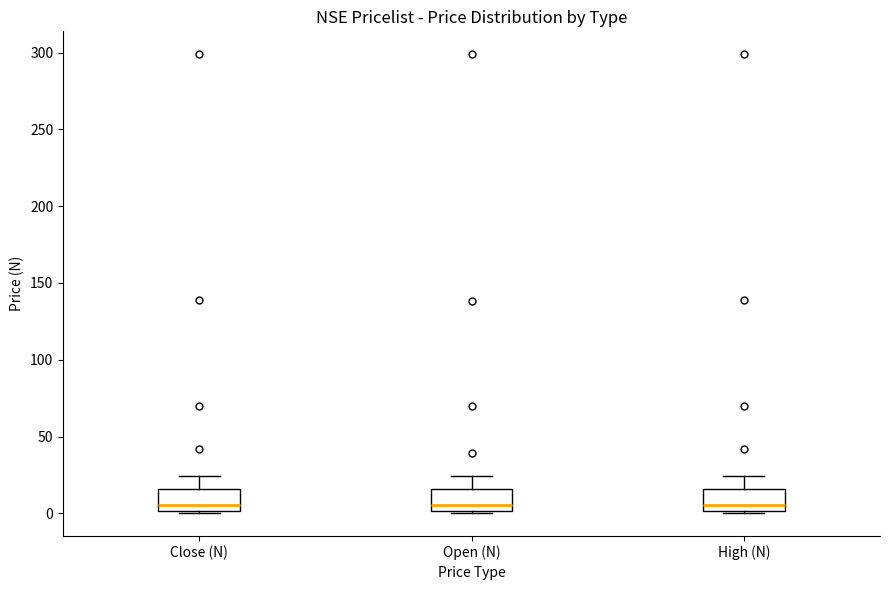

Reading left to right, read every box against the y-axis: the position of its median line, the range the box covers, and the ends of its whiskers. The values are not printed on the chart, so give them approximately, as read against the axis.

Close (N): median 5, box 0 to 15, whiskers 0 to 25
Open (N): median 5, box 0 to 15, whiskers 0 to 25
High (N): median 5, box 0 to 15, whiskers 0 to 25